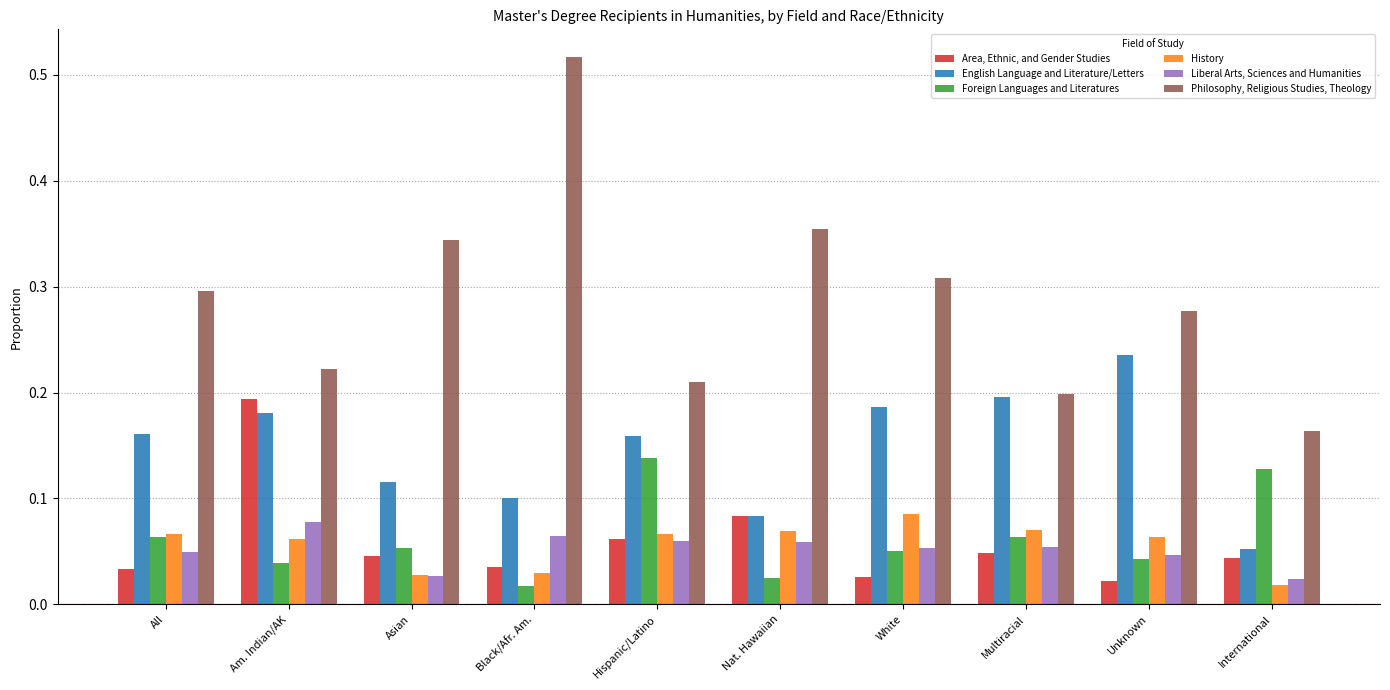

Count the Area, Ethnic, and Gender Studies values in the range 0 to 1.

10